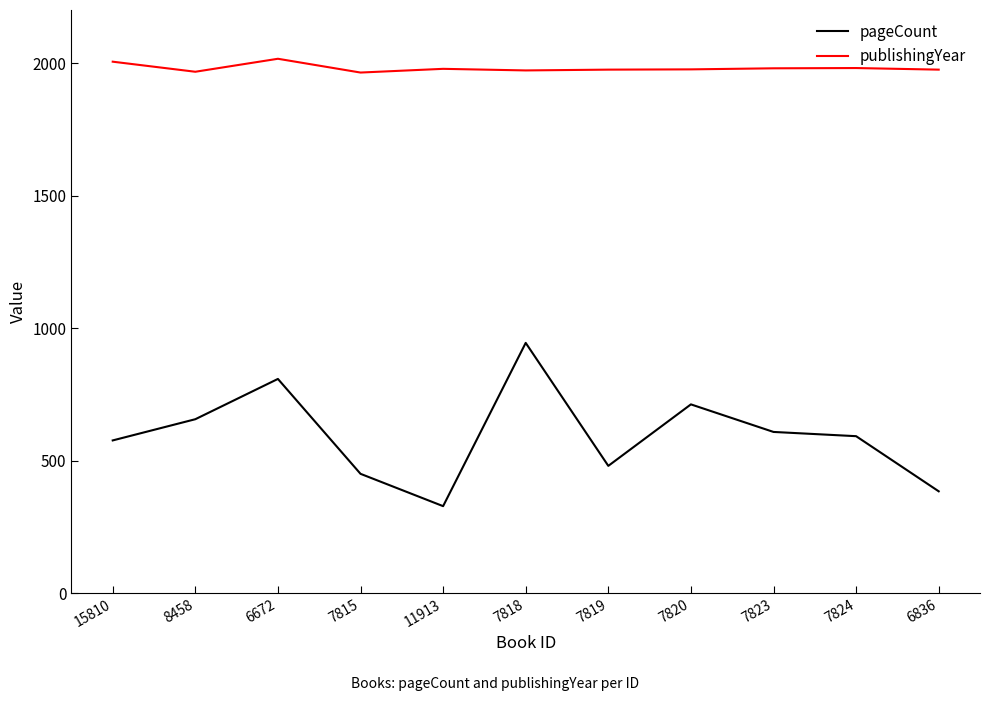

How many lines are shown in the chart?

2